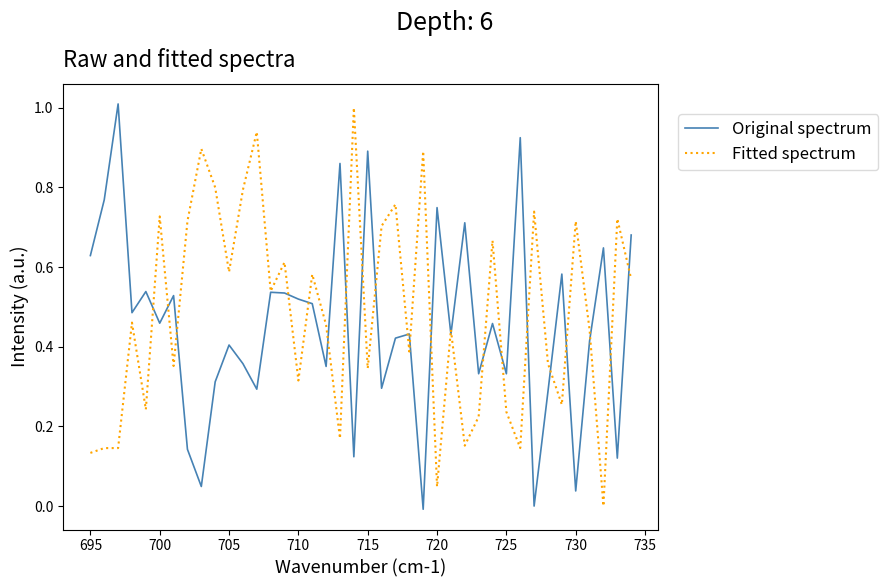

Which series has the widest spread of values?

Original spectrum